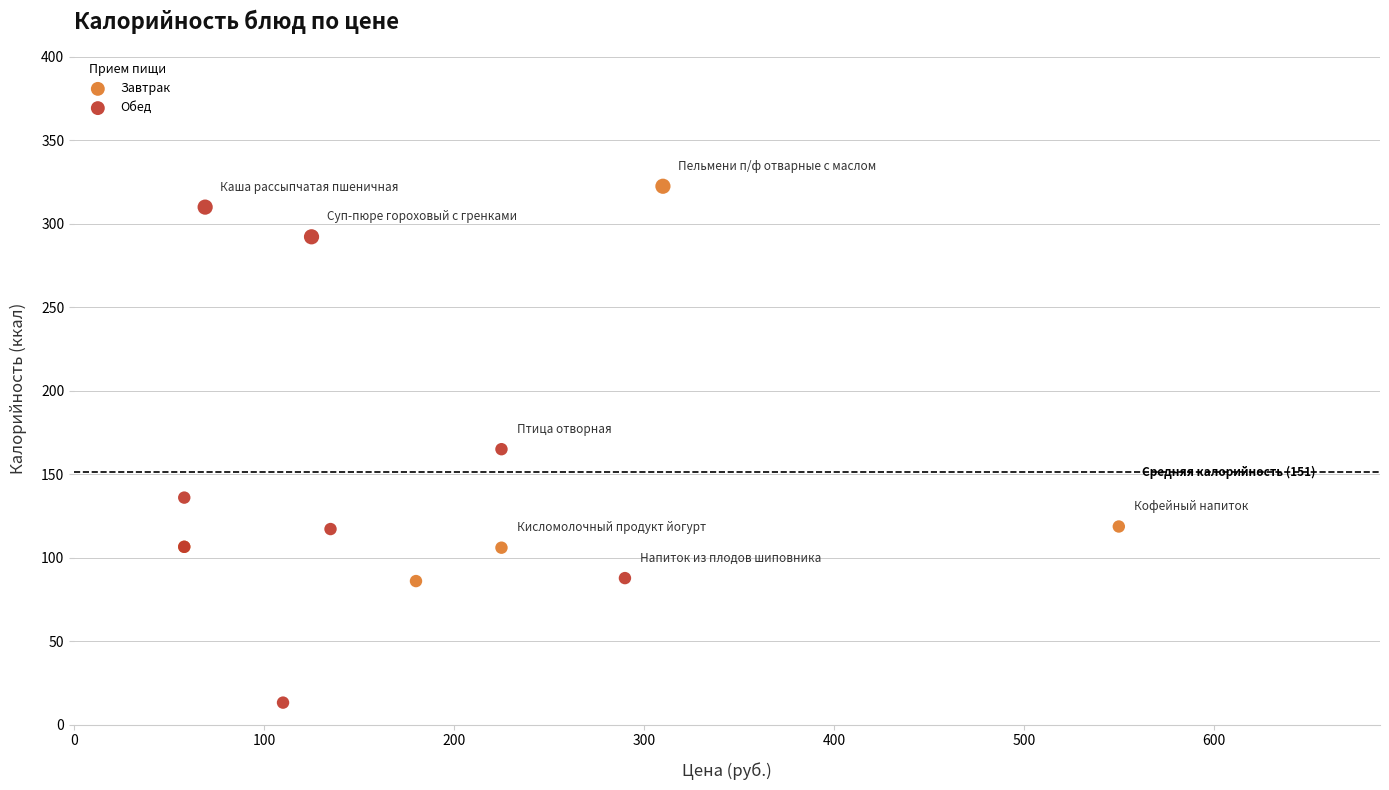

Which series reaches the minimum Y coordinate?

Обед